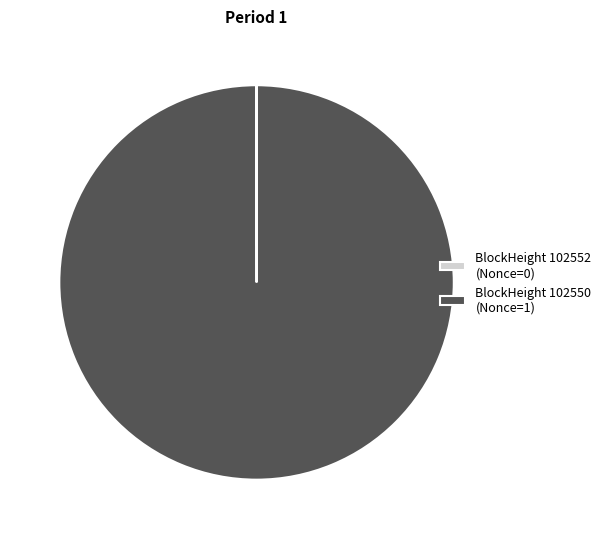

Which category has the biggest portion of the pie?

BlockHeight 102550 (Nonce=1)